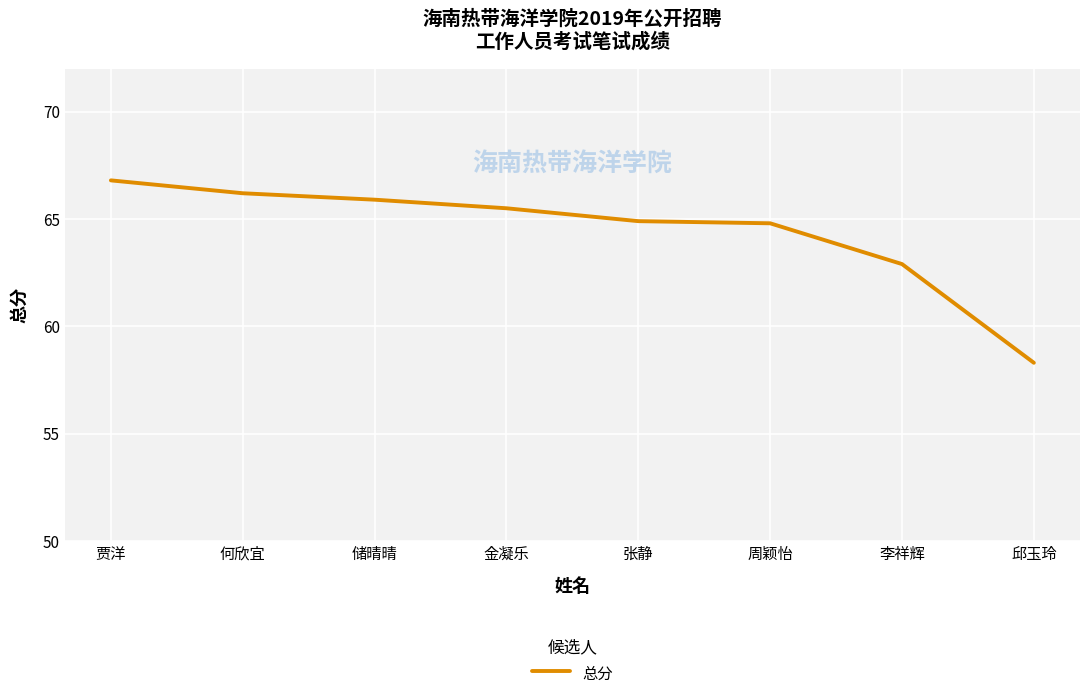

Reading right to left, what are all the values shown in this chart?

58.3	62.9	64.8	64.9	65.5	65.9	66.2	66.8